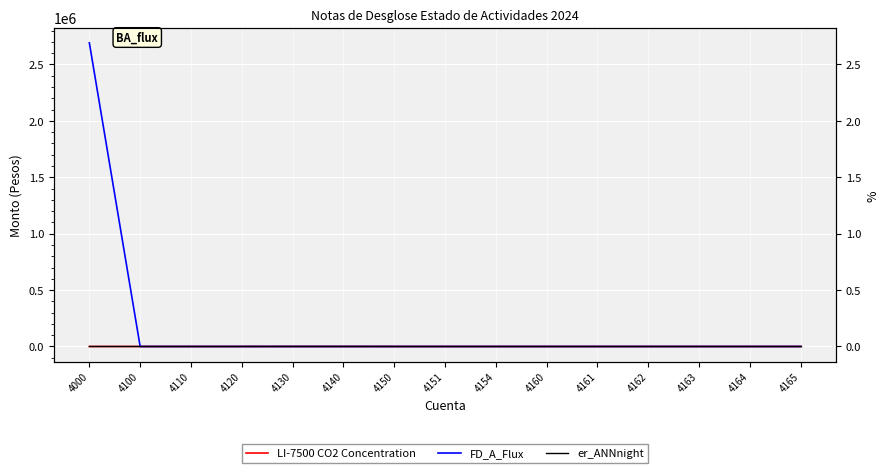

True or false: LI-7500 CO2 Concentration and FD_A_Flux intersect in this chart.

False